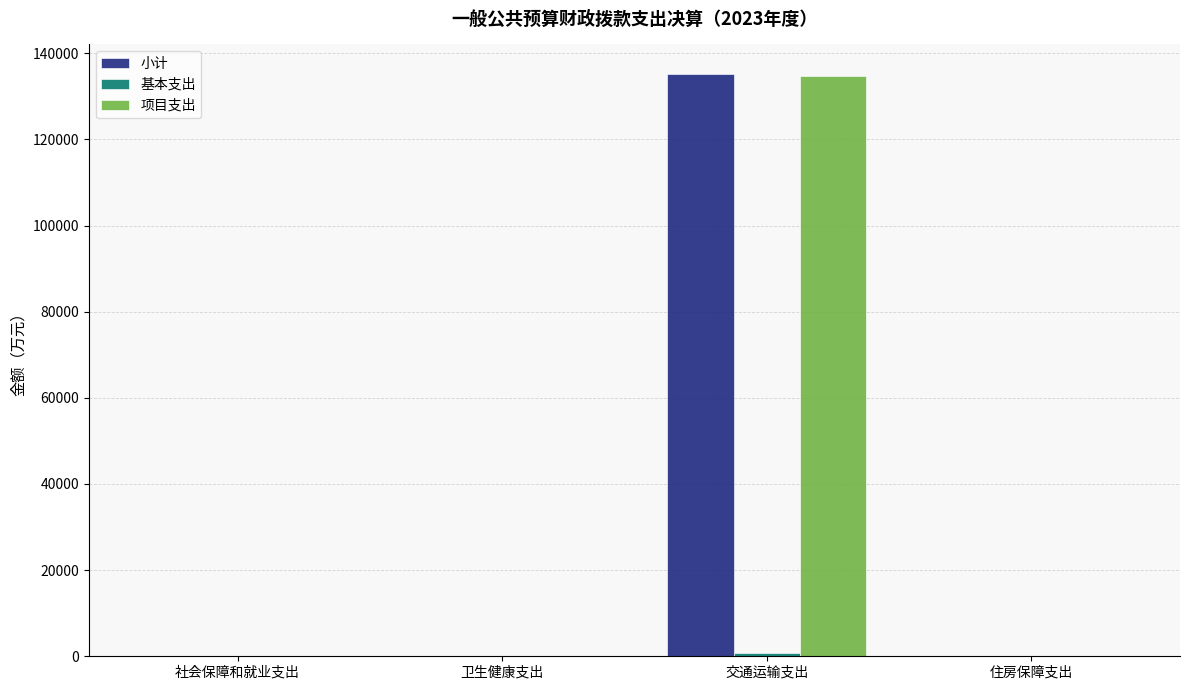

What is the sum of all 小计 values?

135541.3